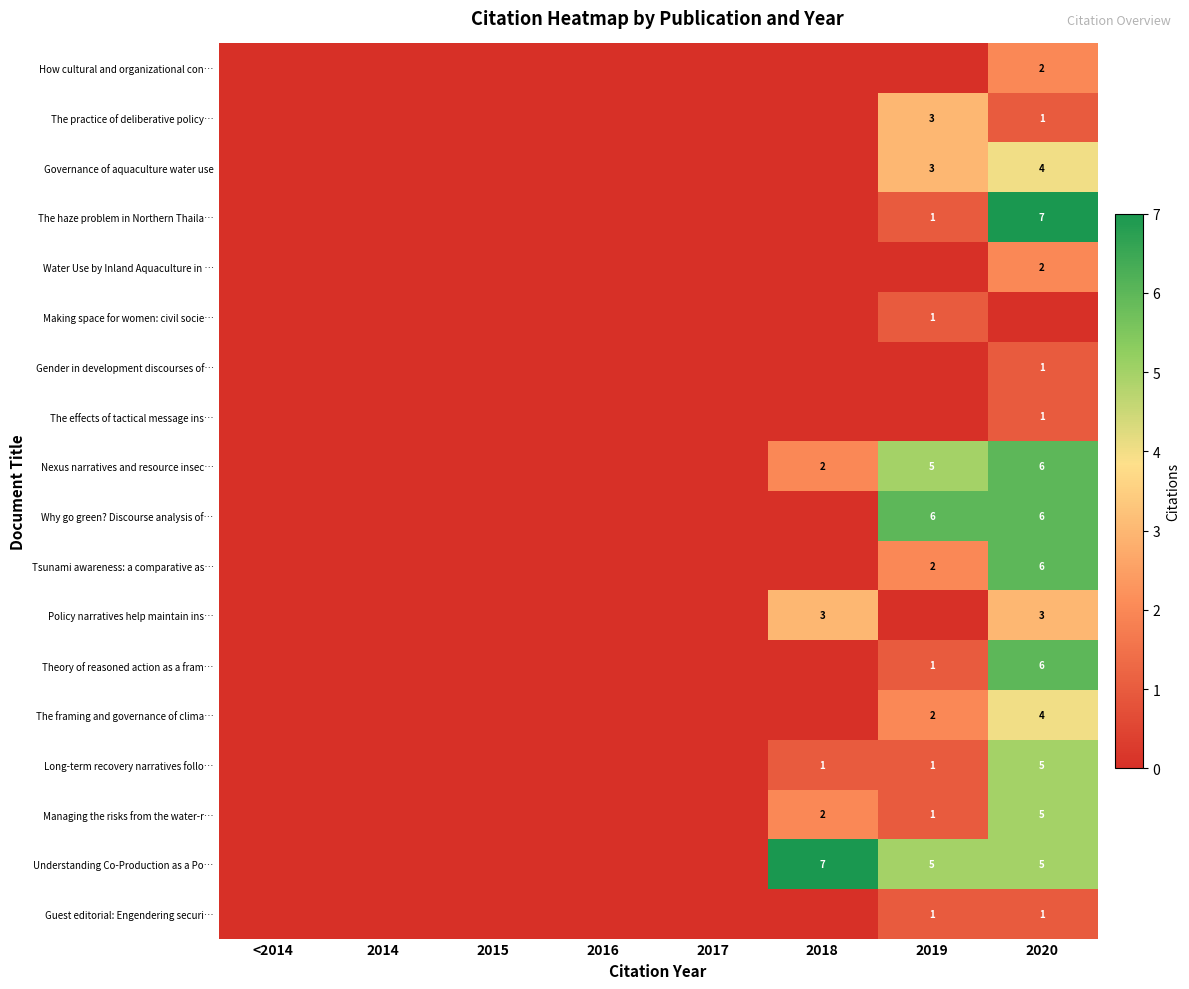

At how many categories does at least one series exceed 6?

2